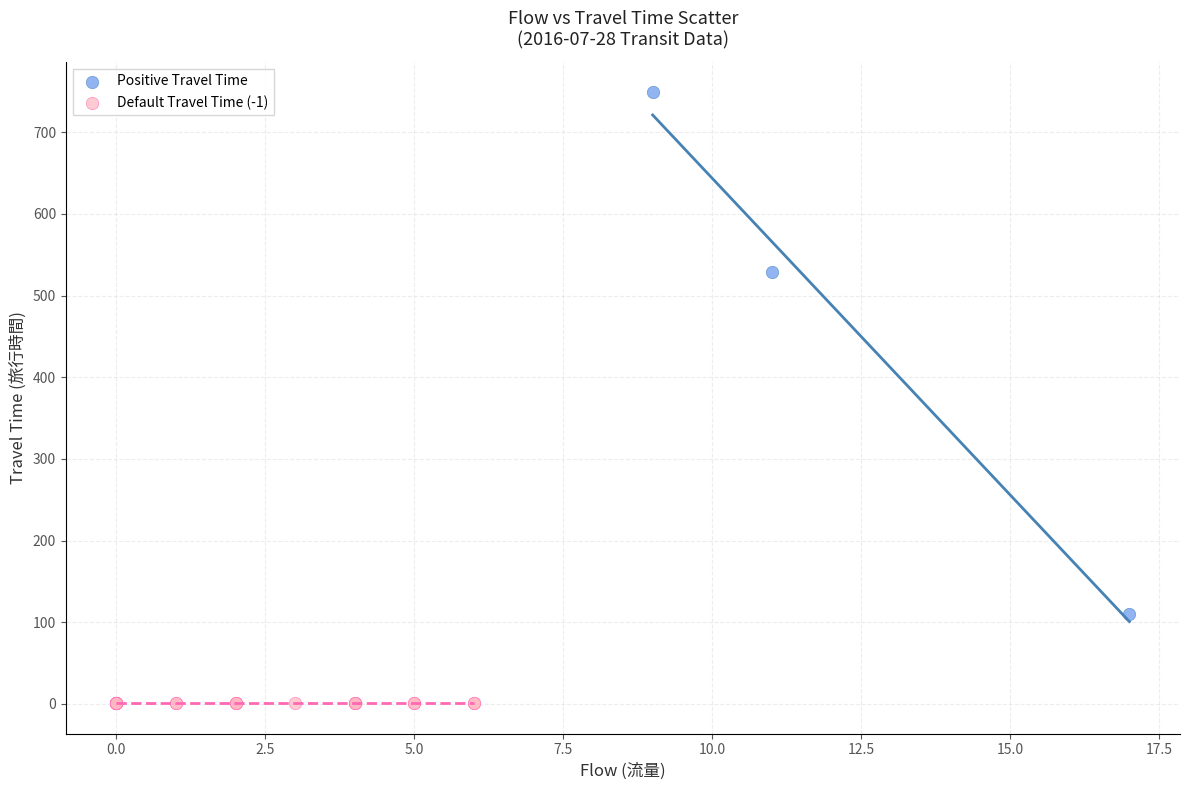

Which series reaches the maximum Y coordinate?

Positive Travel Time